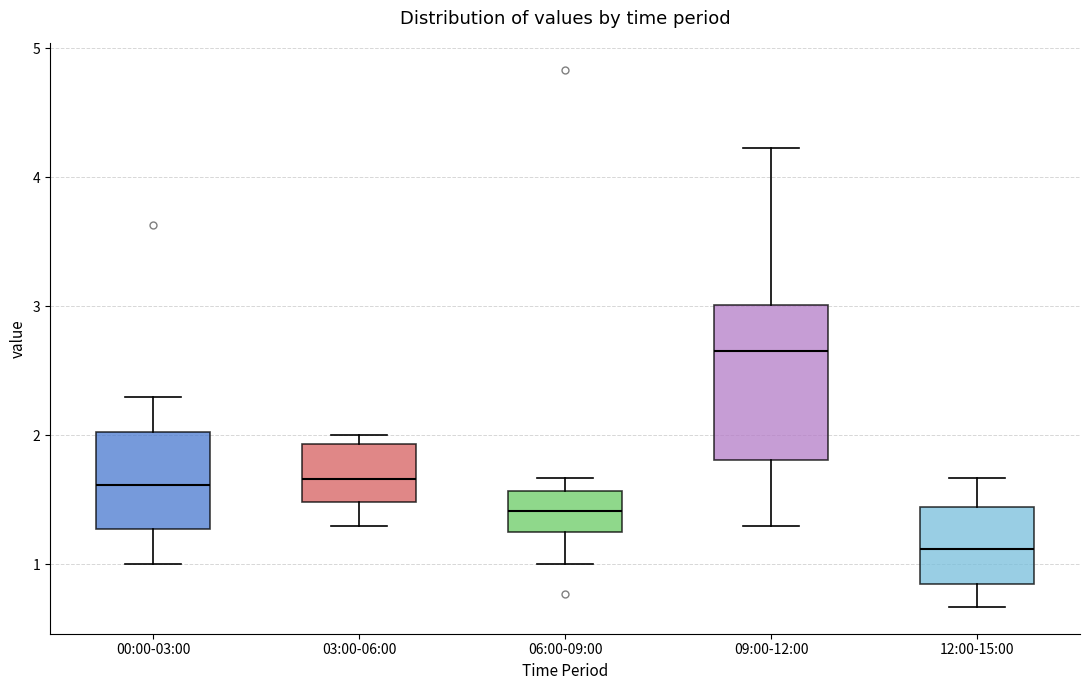

Reading left to right, read every box against the y-axis: the position of its median line, the range the box covers, and the ends of its whiskers. The values are not printed on the chart, so give them approximately, as read against the axis.

00:00-03:00: median 1.6, box 1.3 to 2.0, whiskers 1.0 to 2.3
03:00-06:00: median 1.7, box 1.5 to 1.9, whiskers 1.3 to 2.0
06:00-09:00: median 1.4, box 1.2 to 1.6, whiskers 1.0 to 1.7
09:00-12:00: median 2.7, box 1.8 to 3.0, whiskers 1.3 to 4.2
12:00-15:00: median 1.1, box 0.9 to 1.4, whiskers 0.7 to 1.7